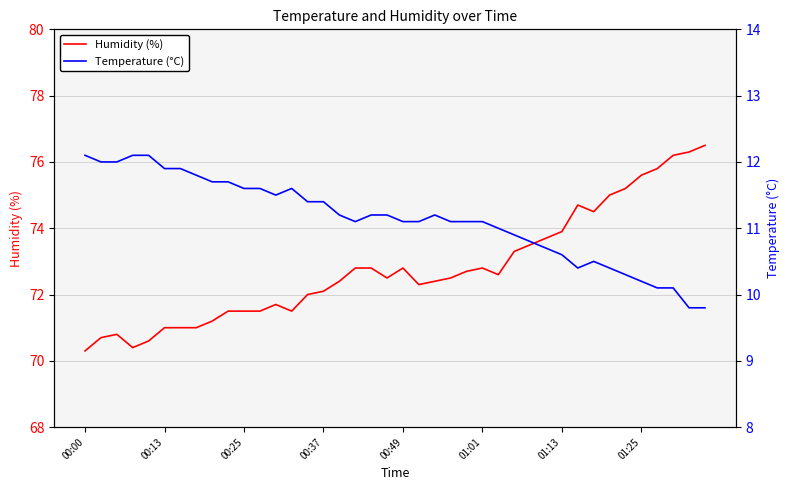

Which series has the widest spread of values?

Humidity (%)